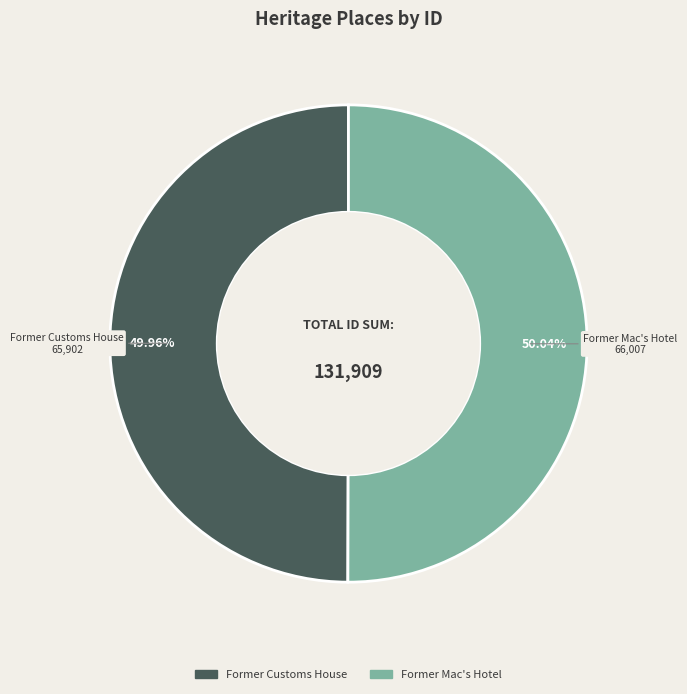

Do Former Customs House and Former Mac's Hotel together represent more than half of the pie?

Yes